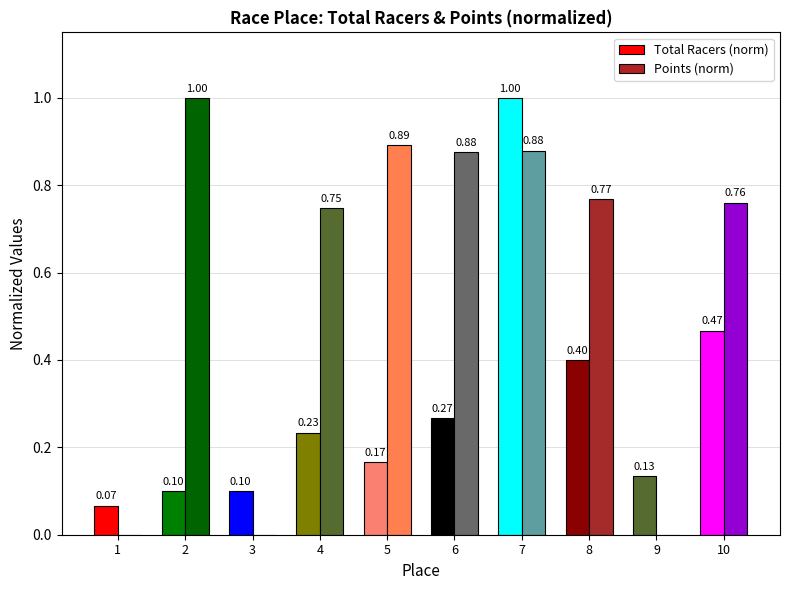

How many data points does each series have?

10